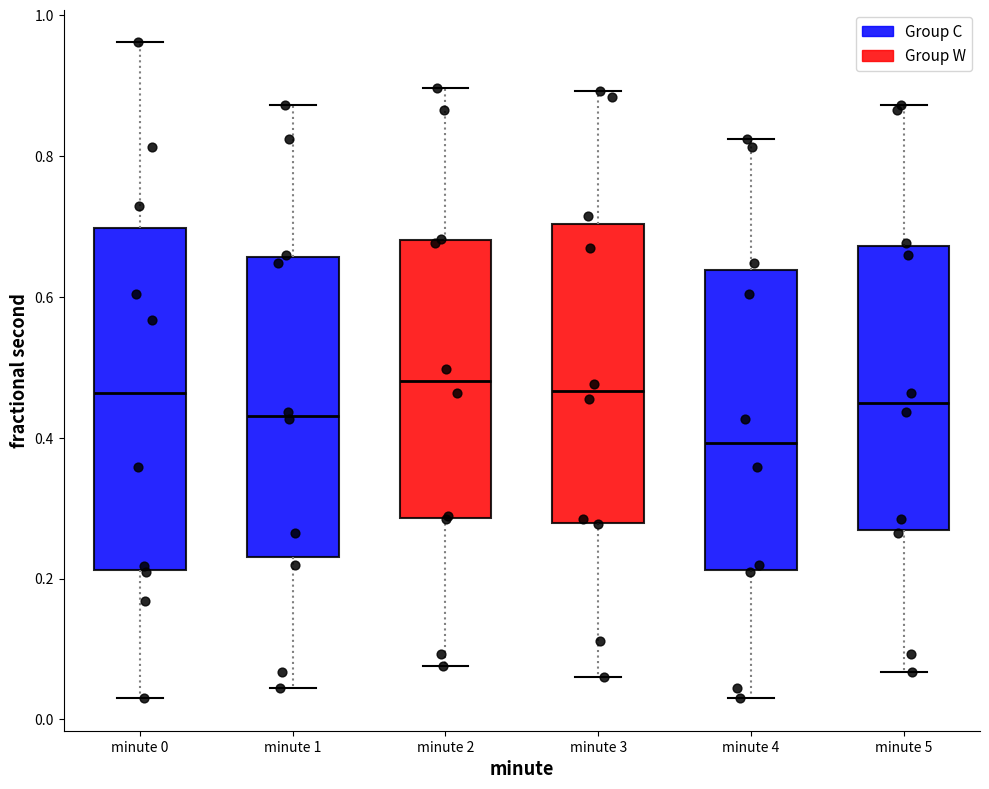

Which box is the tallest, from its lower edge to its upper edge?

minute 0